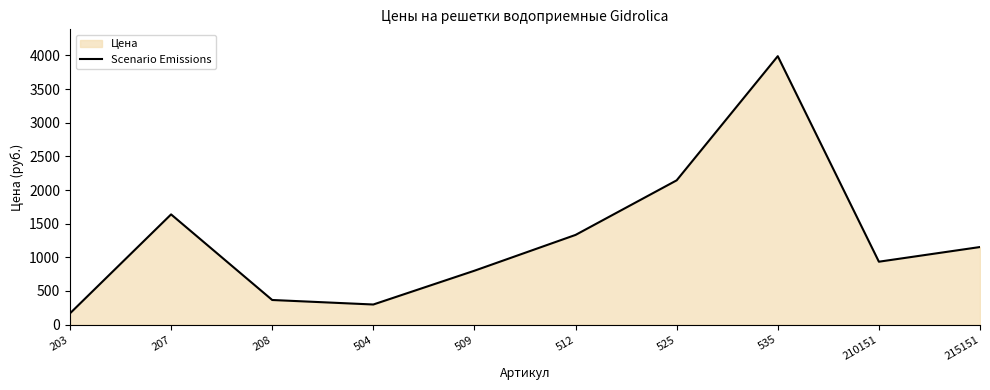

What is the change in value from 525 to 215151?

-991